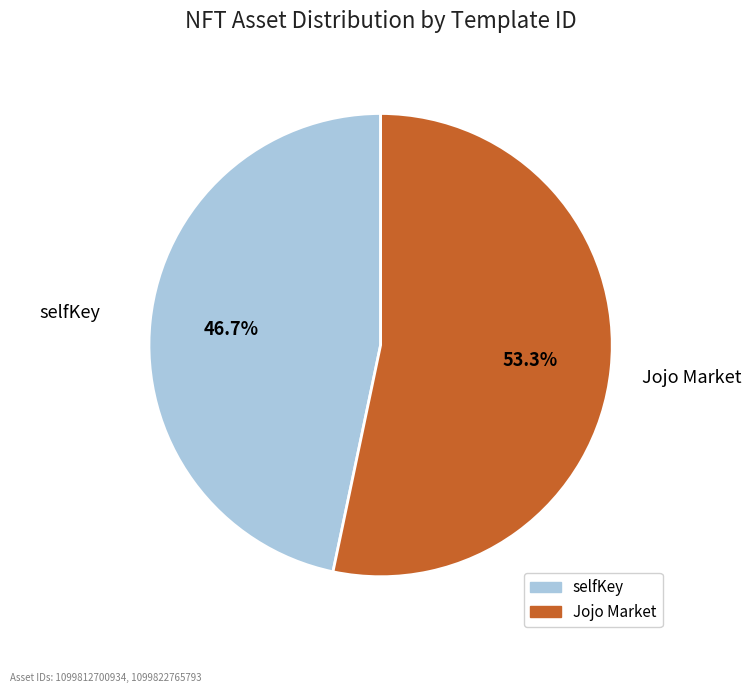

Which slice is the smallest?

selfKey